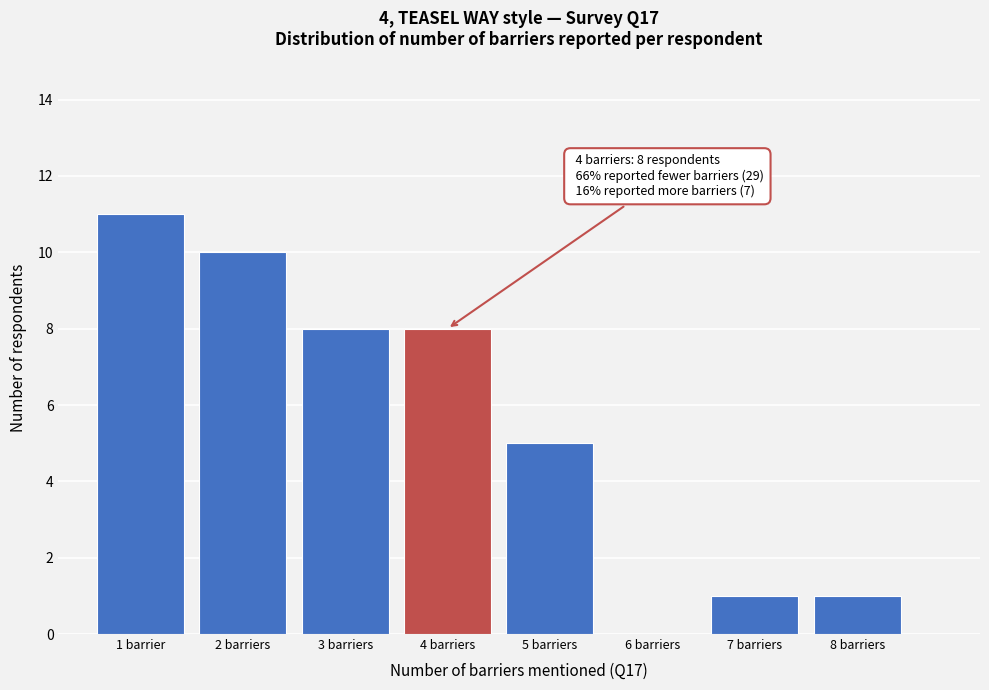

Reading left to right, extract all data points from this chart.

1 barrier=11	2 barriers=10	3 barriers=8	4 barriers=8	5 barriers=5	6 barriers=0	7 barriers=1	8 barriers=1